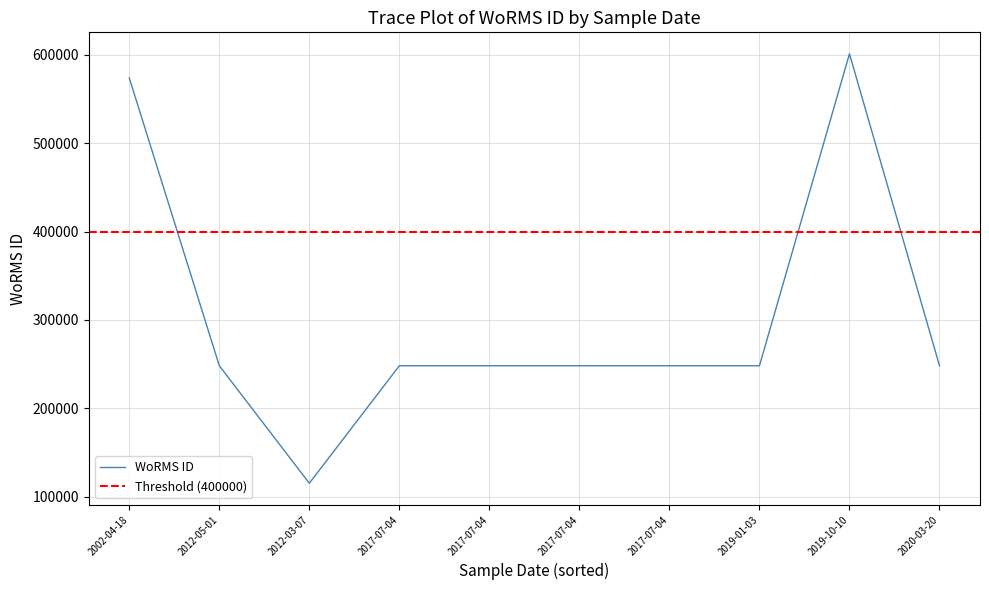

What is the approximate value at 2019-01-03, to the nearest 50?

248100